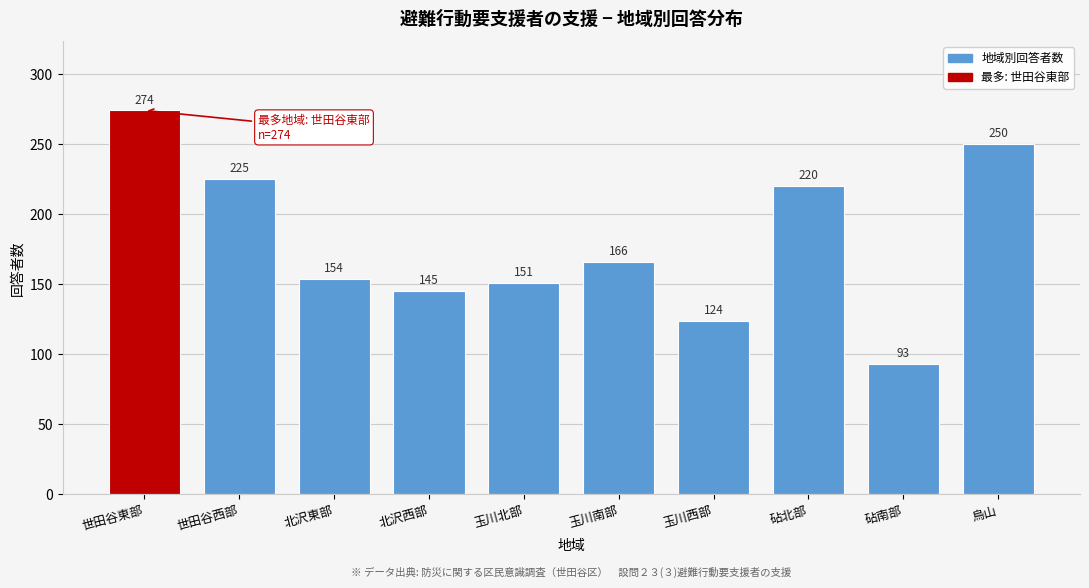

Reading left to right, what are all the values shown in this chart?

274	225	154	145	151	166	124	220	93	250